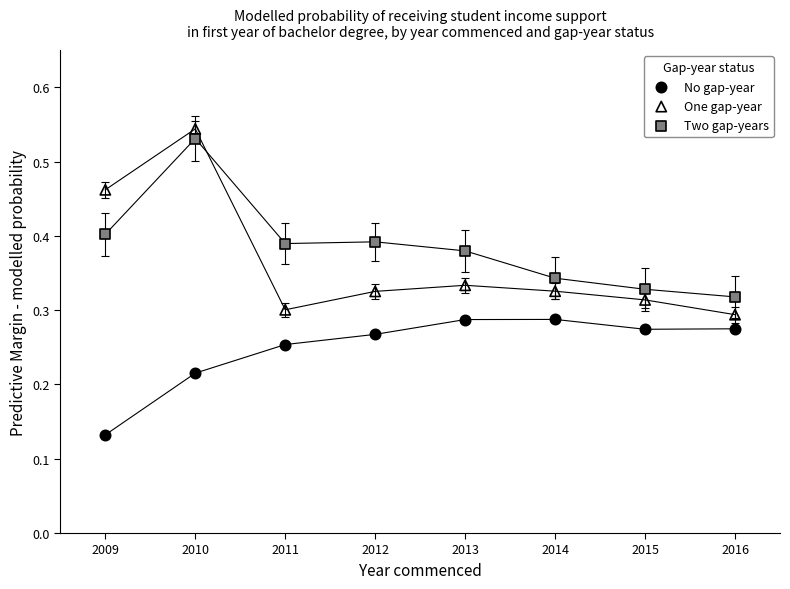

What is the X range (max minus min) for the scatter plot?

7.0